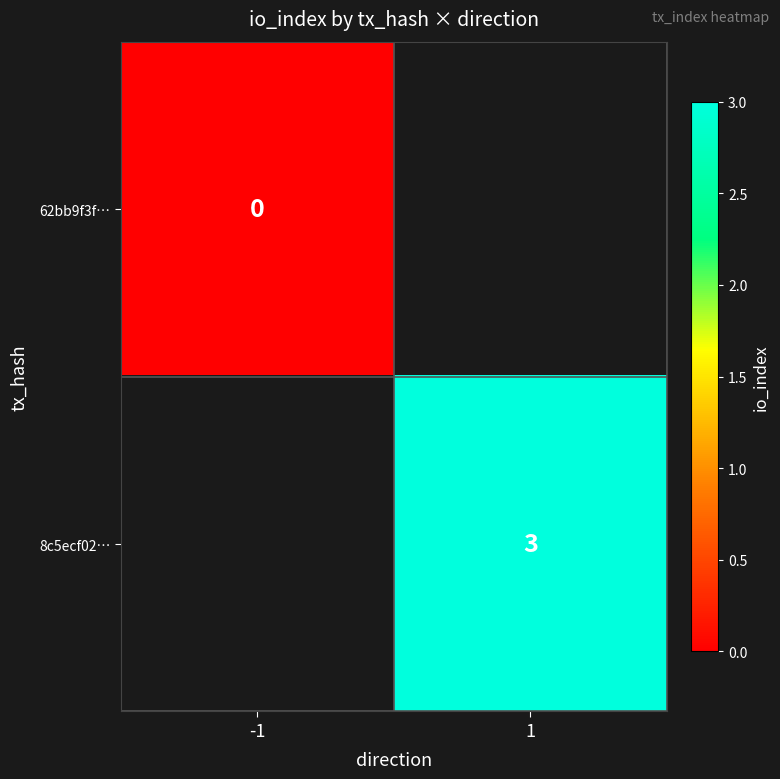

The 8c5ecf02… series shows 5 at 1. True or false?

False